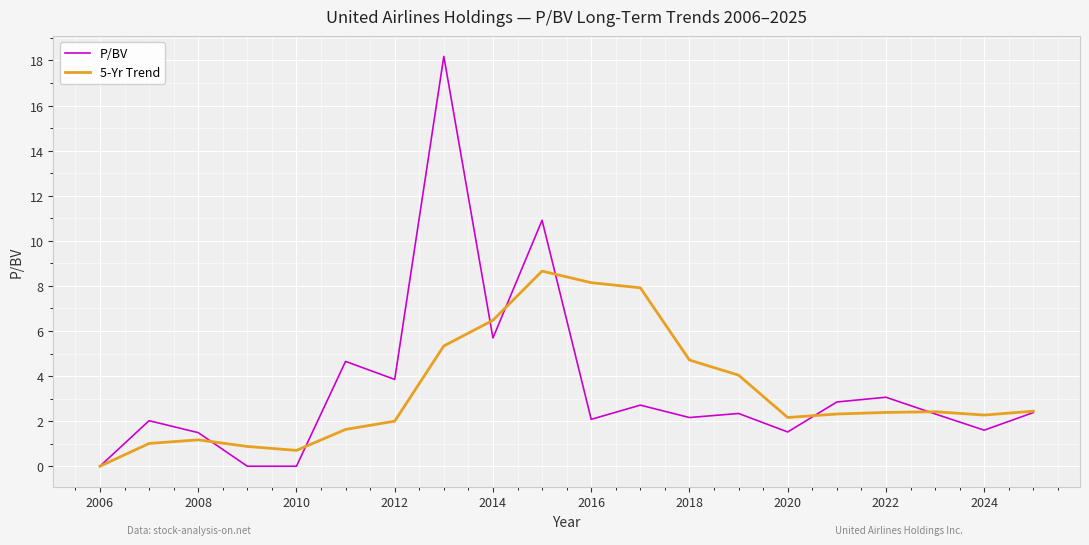

Is this an area chart (filled region under the line)?

No